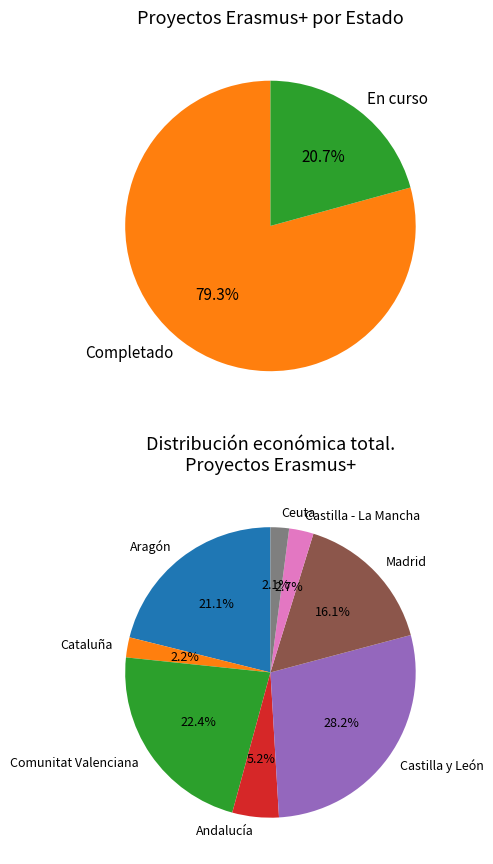

Is there any slice that represents more than half of the pie?

No